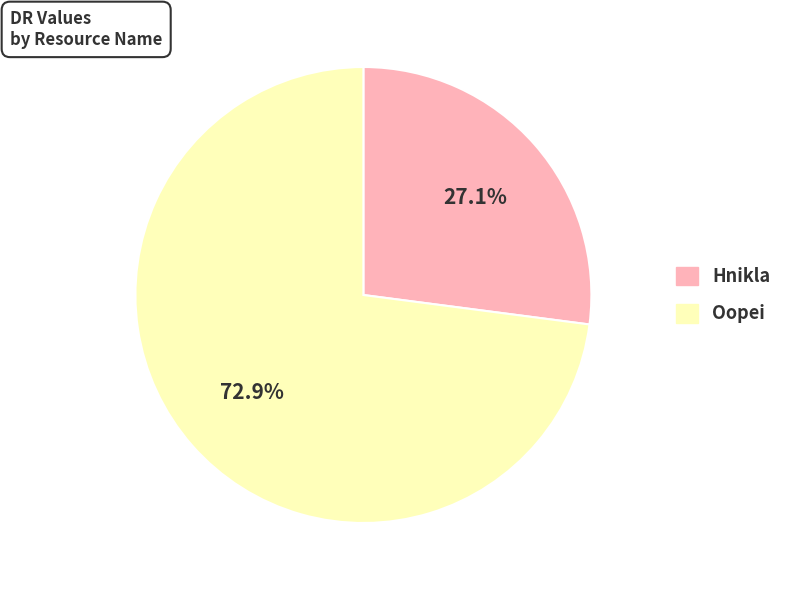

The Oopei slice represents 73% of the pie. True or false?

True